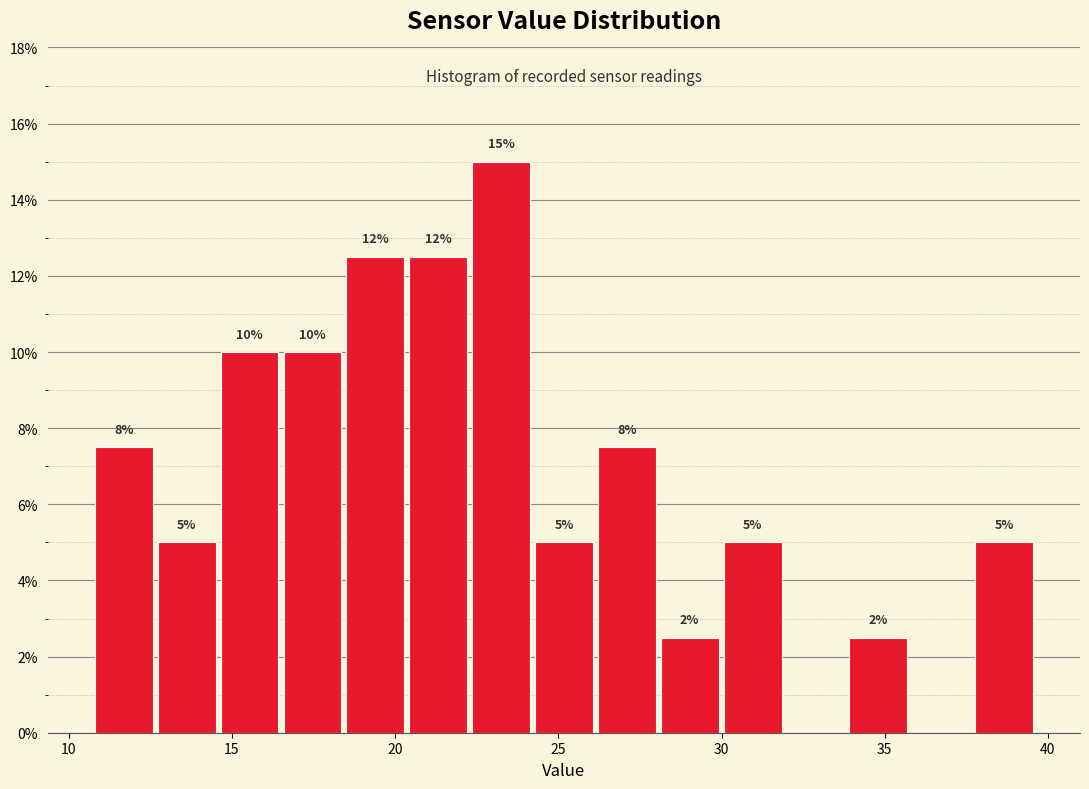

Read against the x-axis, roughly where is the centre of the tallest bar?

23.0